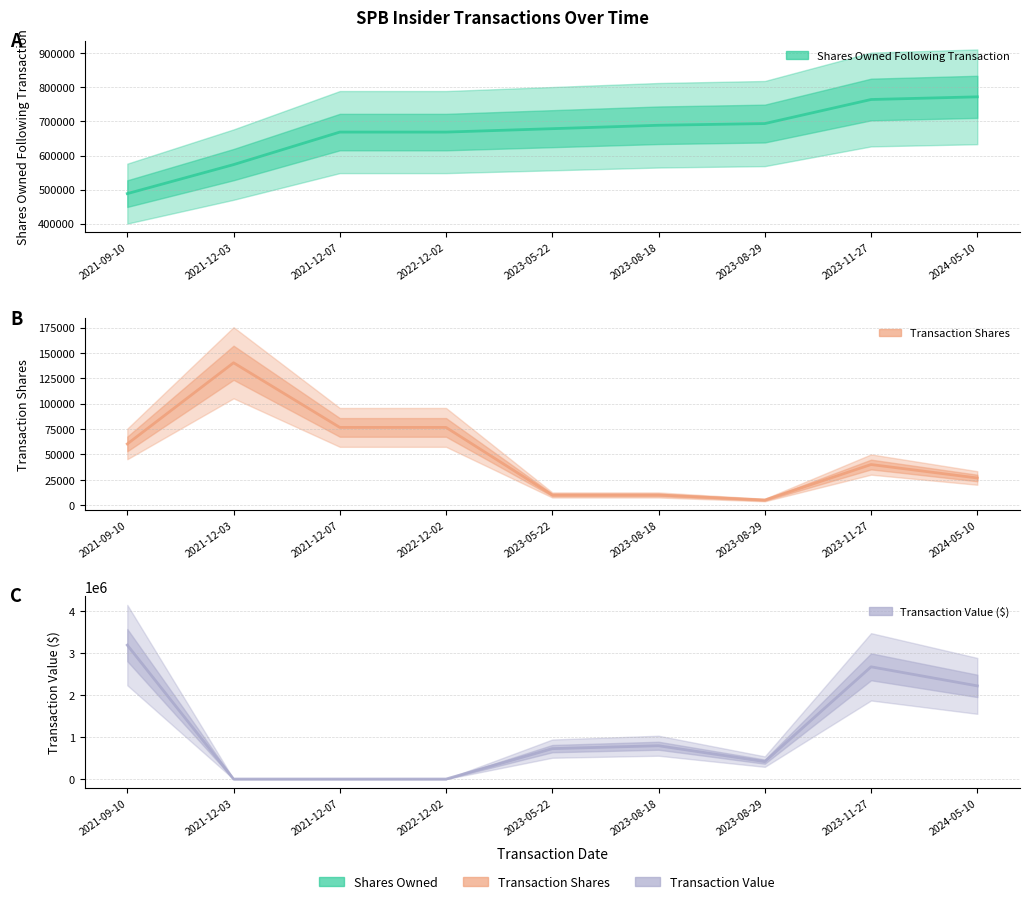

What is the label of the 1st point from the left?

2021-09-10